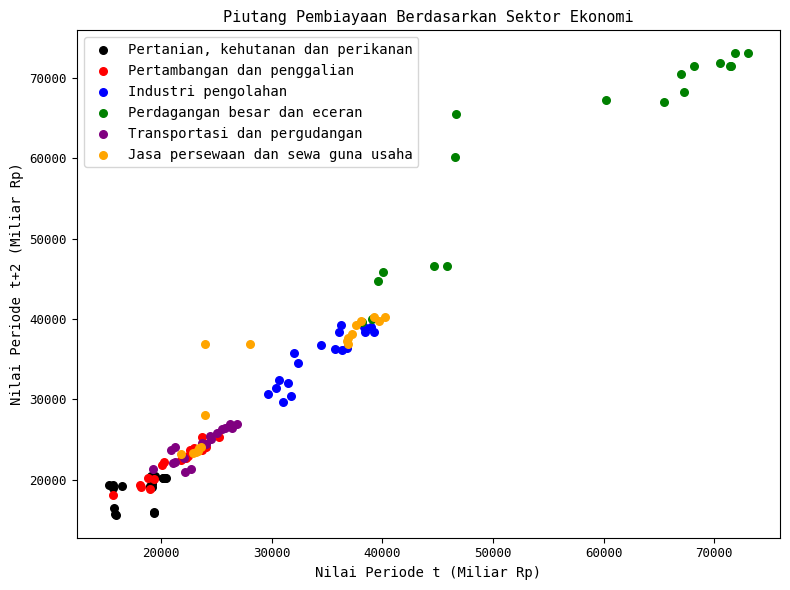

Which series has the widest spread of Y values?

Perdagangan besar dan eceran